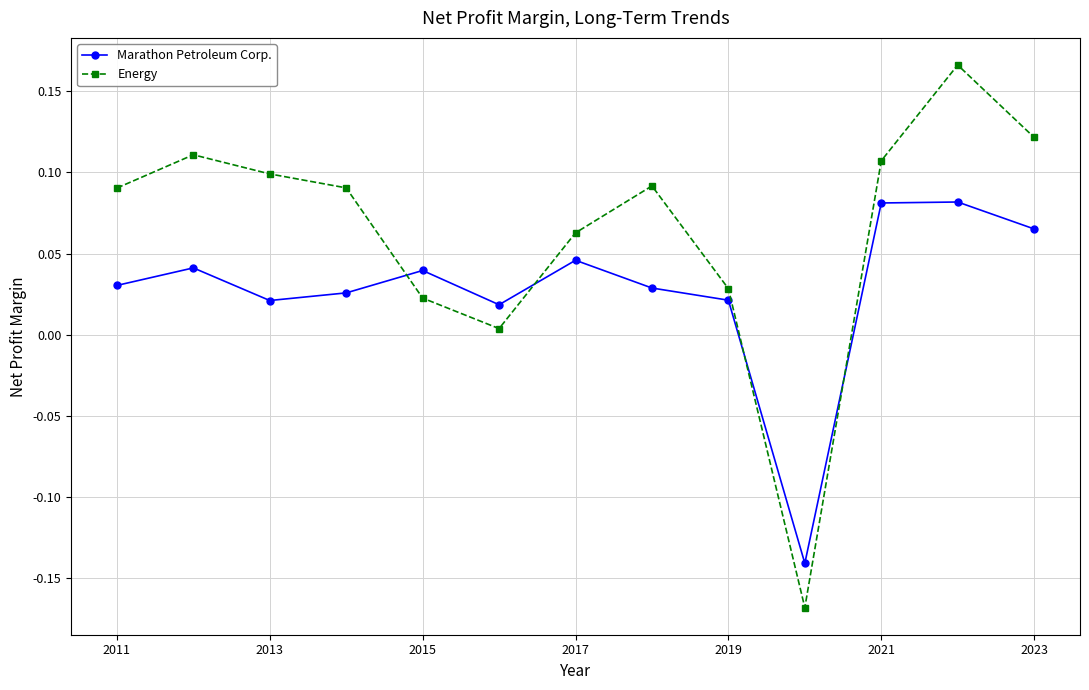

List the series in order of their peak value, lowest first.

Marathon Petroleum Corp., Energy